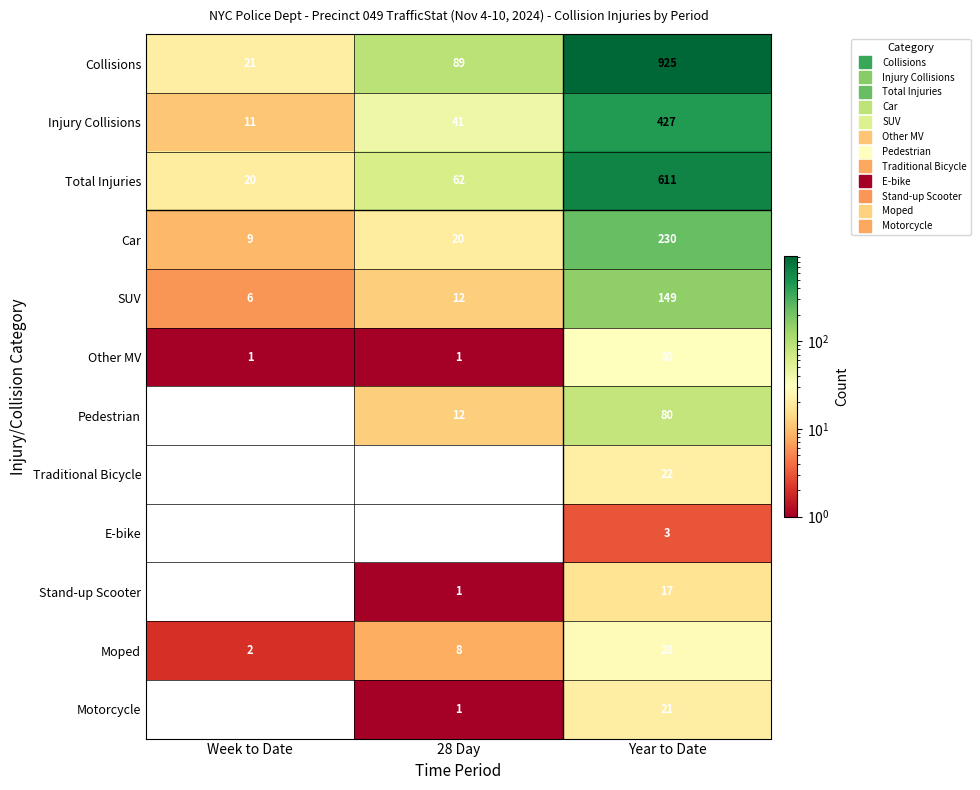

At Year to Date, list the series in order from smallest to largest.

E-bike, Stand-up Scooter, Motorcycle, Traditional Bicycle, Moped, Other MV, Pedestrian, SUV, Car, Injury Collisions, Total Injuries, Collisions